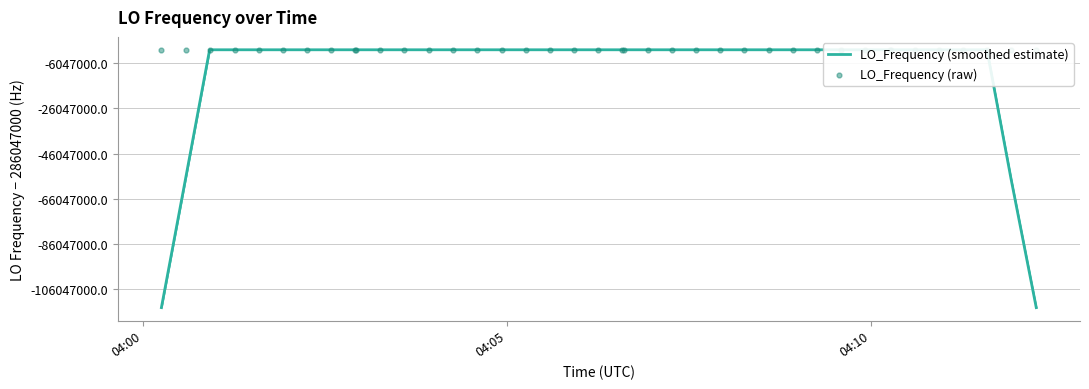

Is the value of LO_Frequency (smoothed estimate) at 37 greater than the value of LO_Frequency (raw) at 27?

Yes